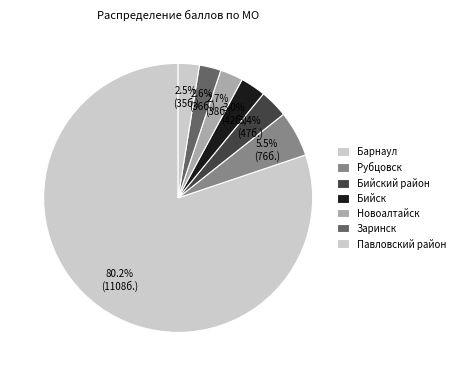

To the nearest percent, what portion does Барнаул represent?

5%